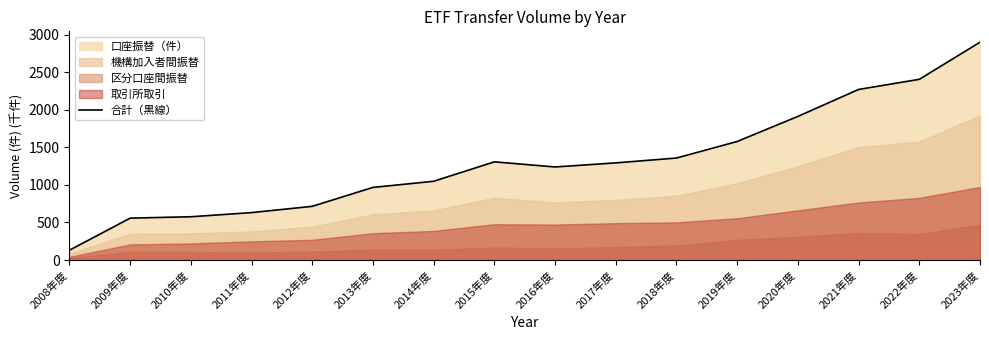

What is the average value?

1304.8